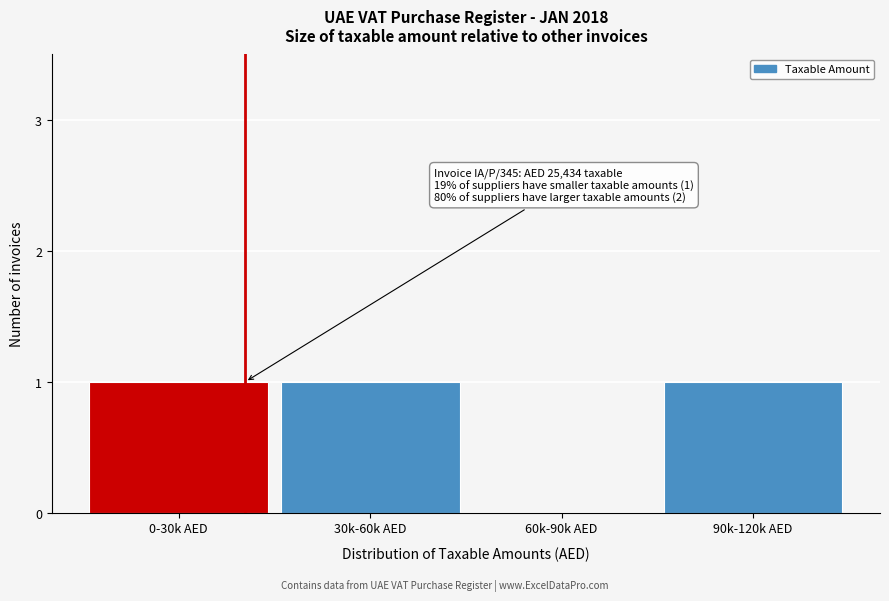

True or false: the data shows 1 at 90k-120k AED.

True